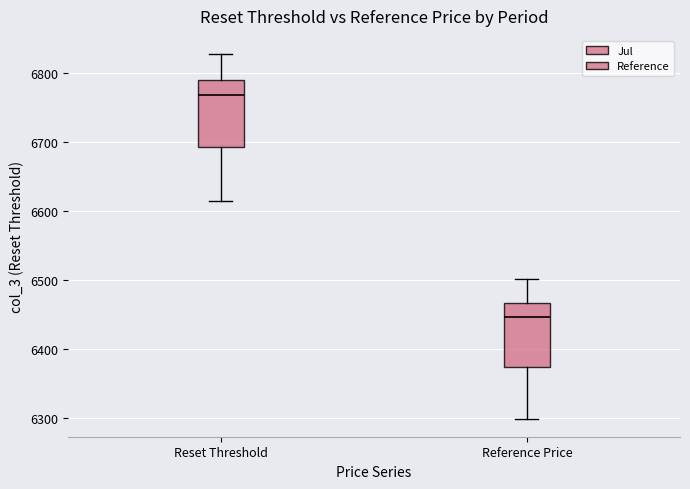

Which box's median line is the highest?

Reset Threshold